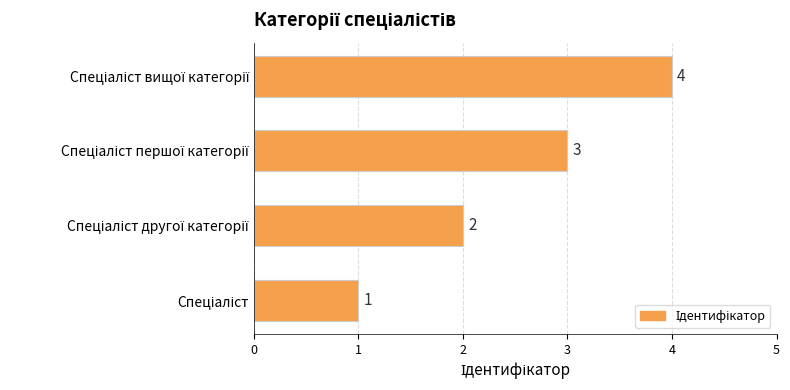

How many values are below 3?

2